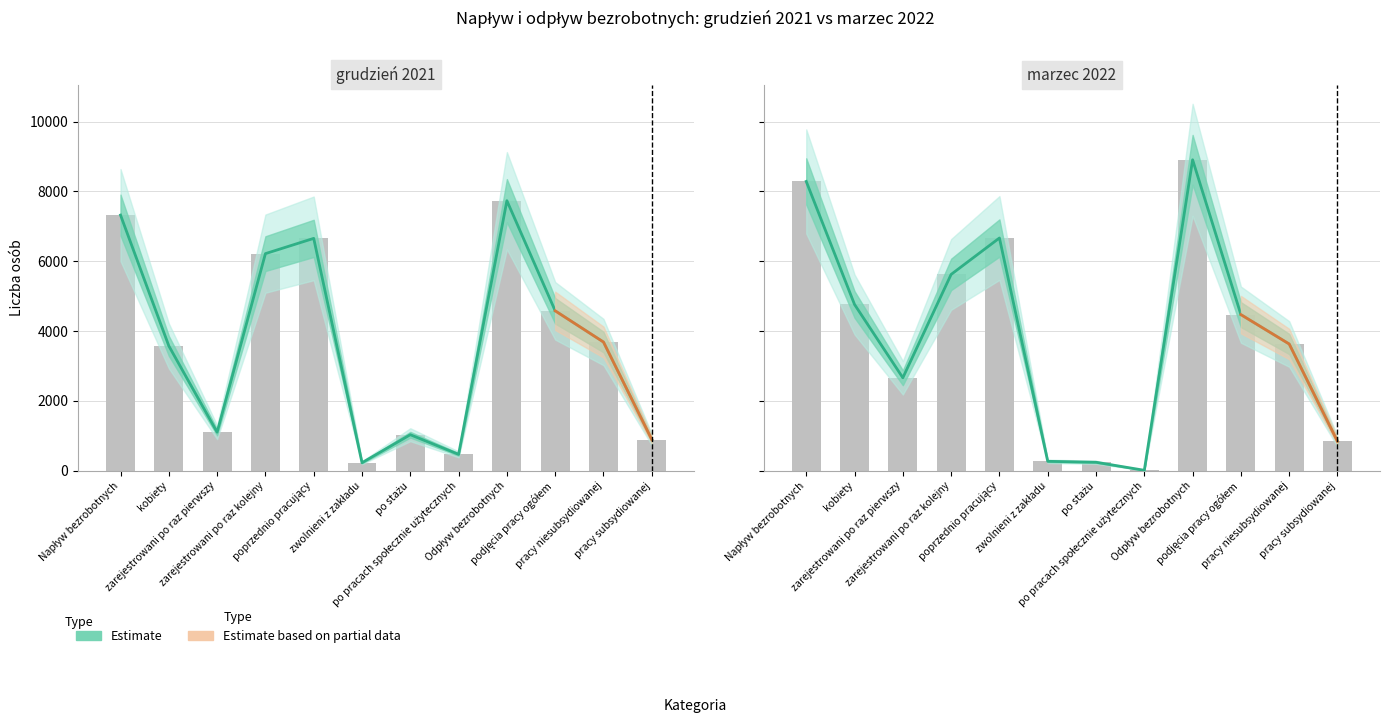

At how many categories does at least one series exceed 2572?

8